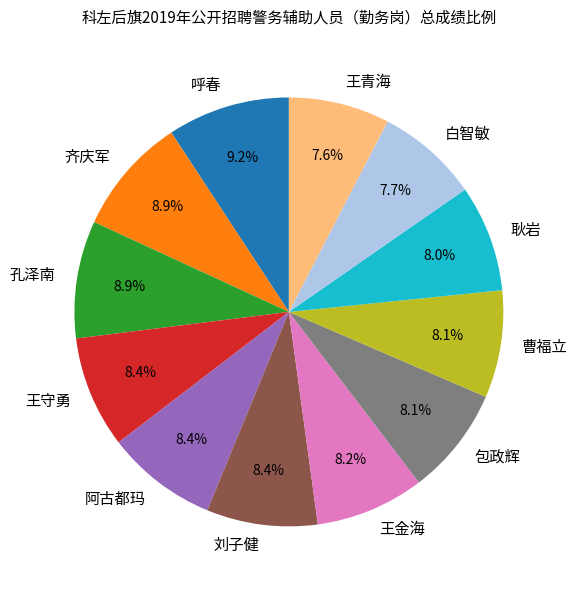

Count the number of slices in the pie.

12